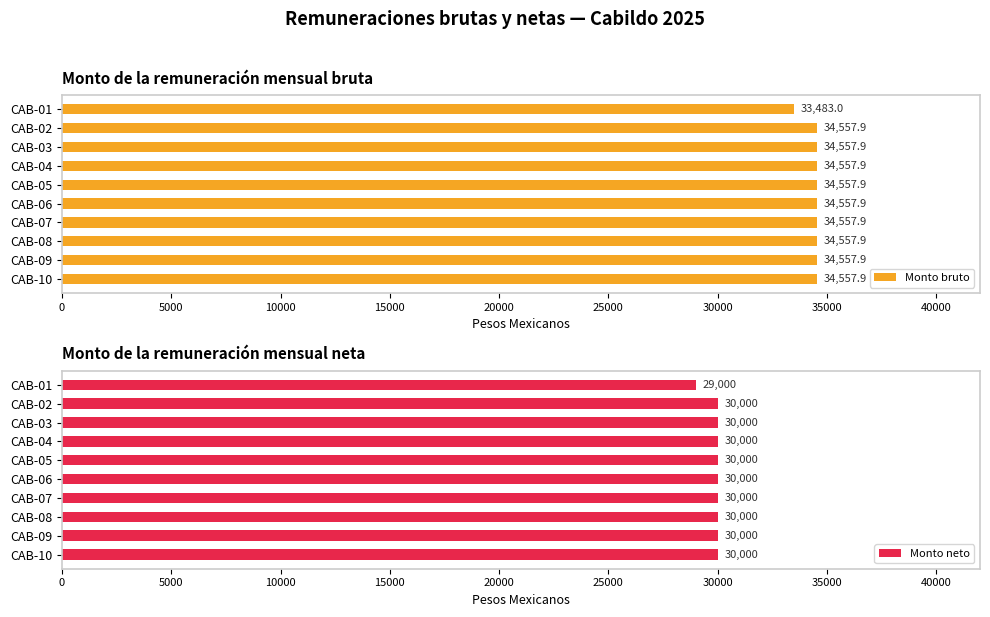

True or false: Monto neto has a value of 30000 at CAB-03.

True